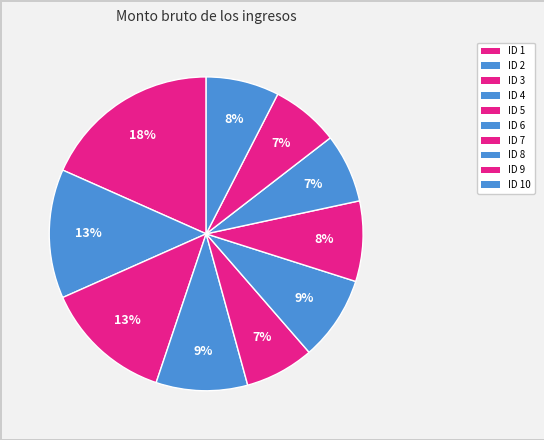

Count the number of slices in the pie.

10